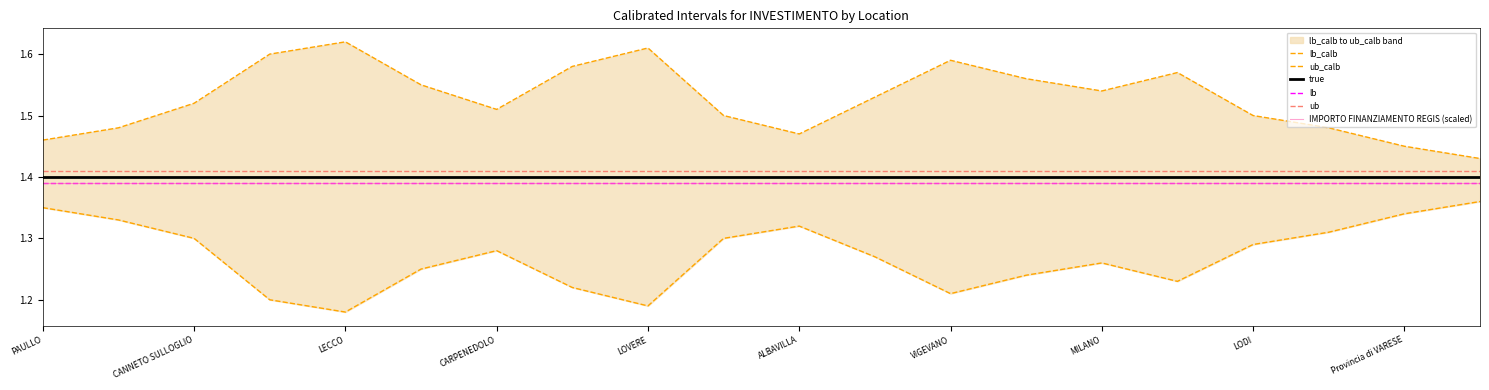

How many lines are shown in the chart?

6